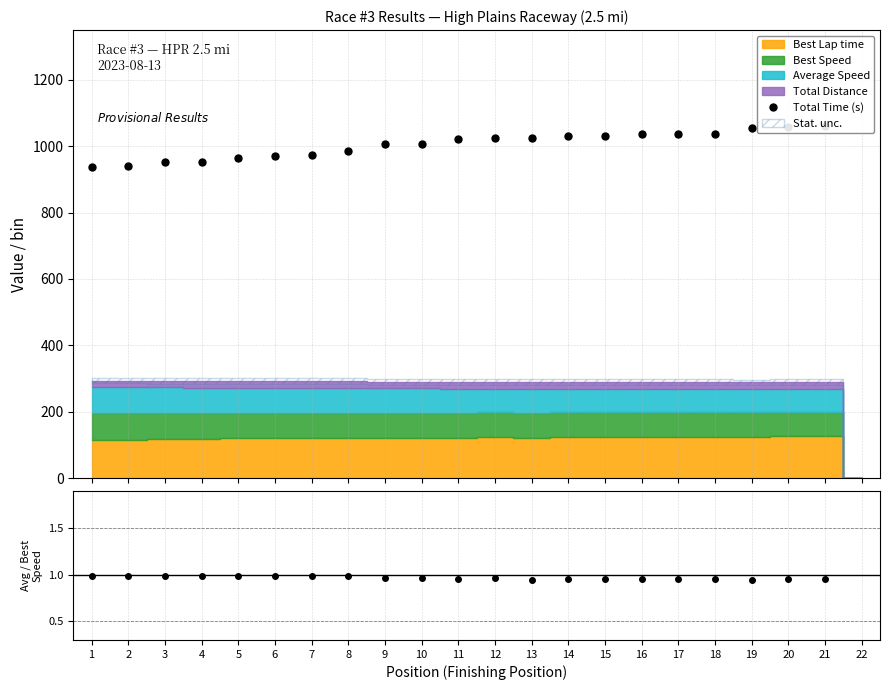

True or false: Total Time (s) and Avg/Best Speed intersect in this chart.

False